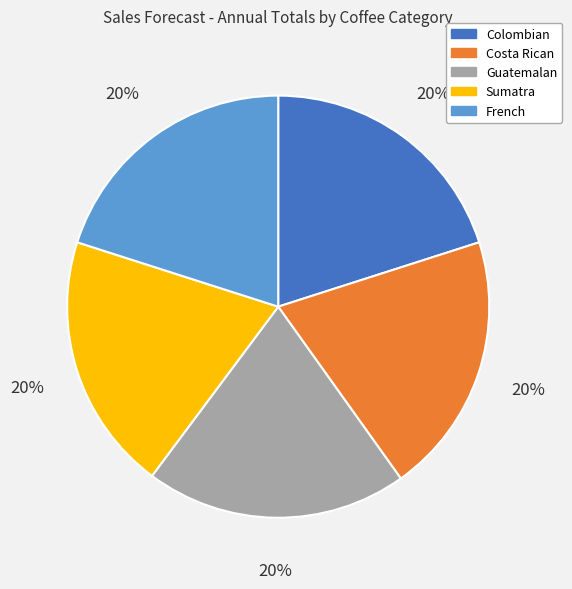

Is the sum of French and Sumatra greater than half?

No